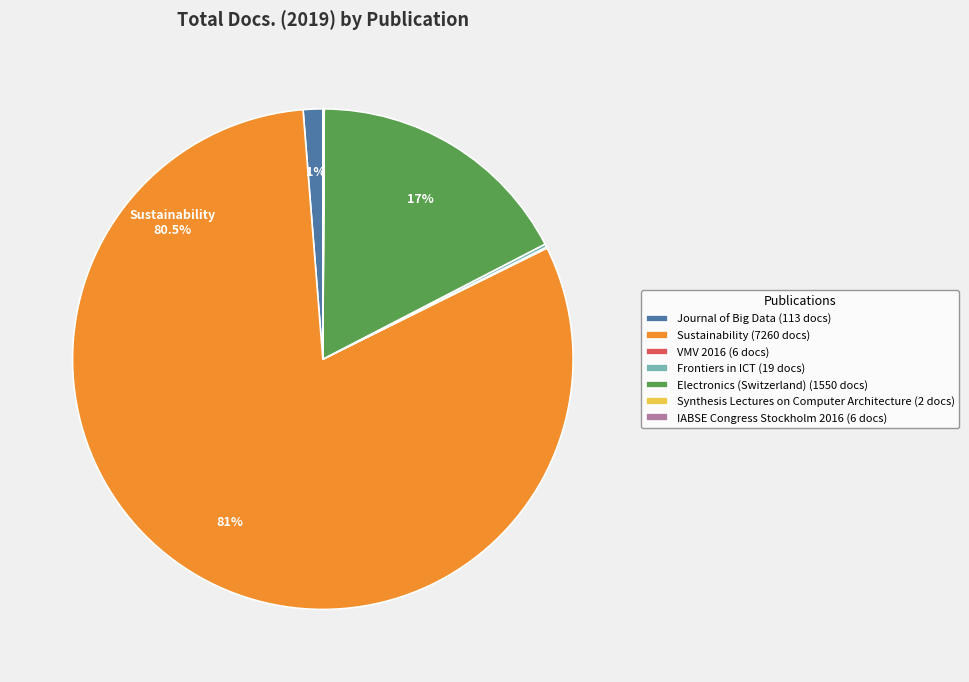

Is it true that Journal of Big Data is 11% of the pie?

False